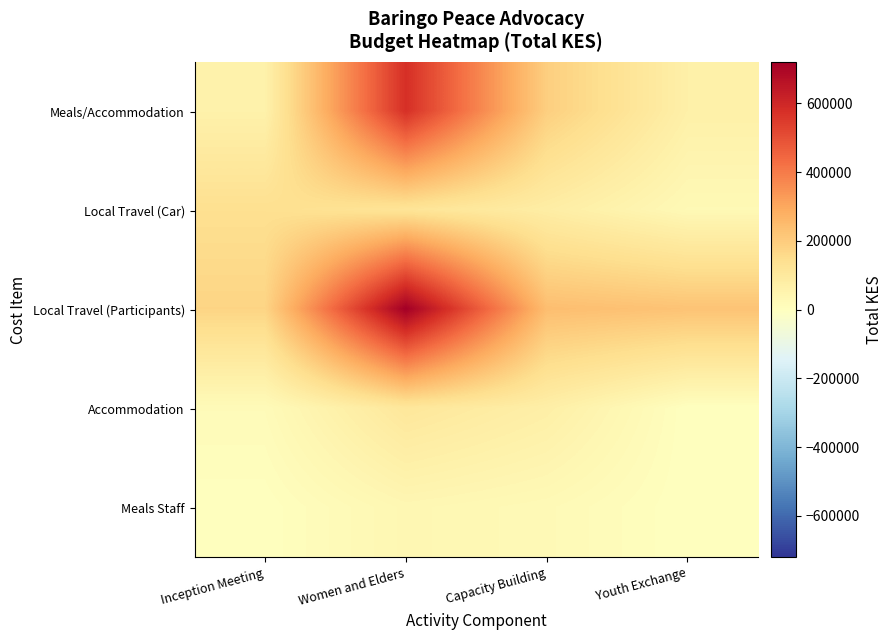

Rank the series at Capacity Building from highest to lowest value.

Local Travel (Participants), Meals/Accommodation, Local Travel (Car), Accommodation, Meals Staff